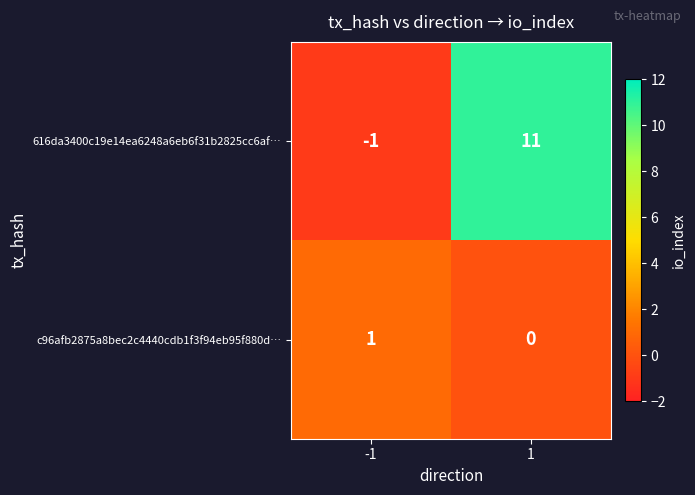

At which category does the chart reach its minimum across all series?

-1